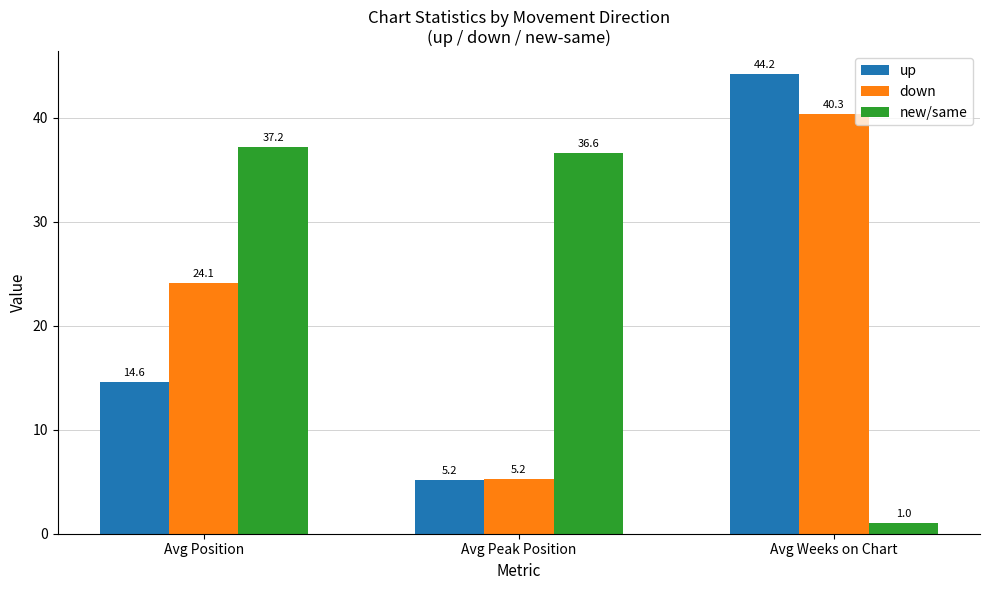

Rank the series by their average value, from highest to lowest.

new/same, down, up